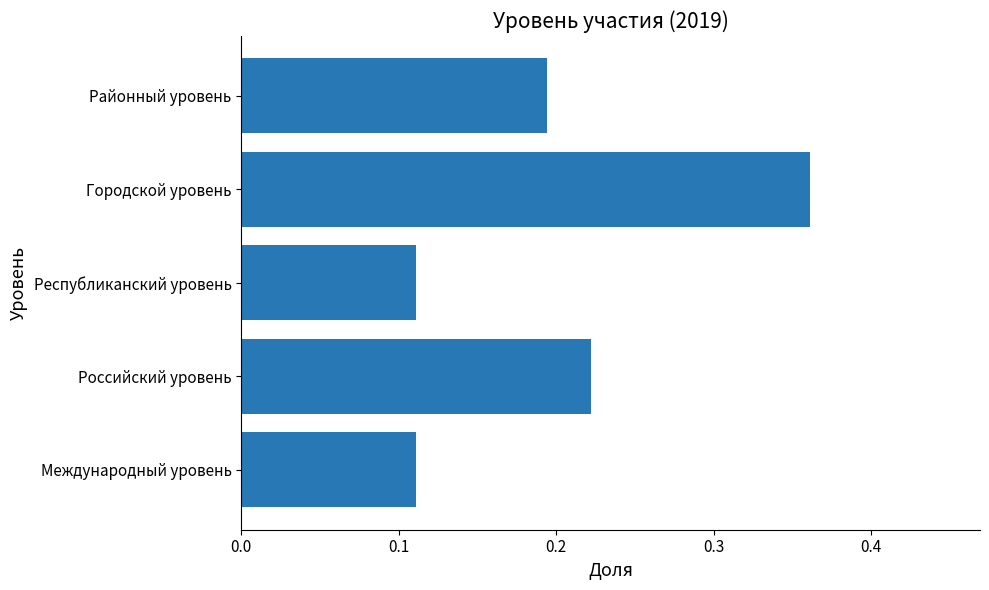

Between Российский уровень and Республиканский уровень, which is larger?

Российский уровень